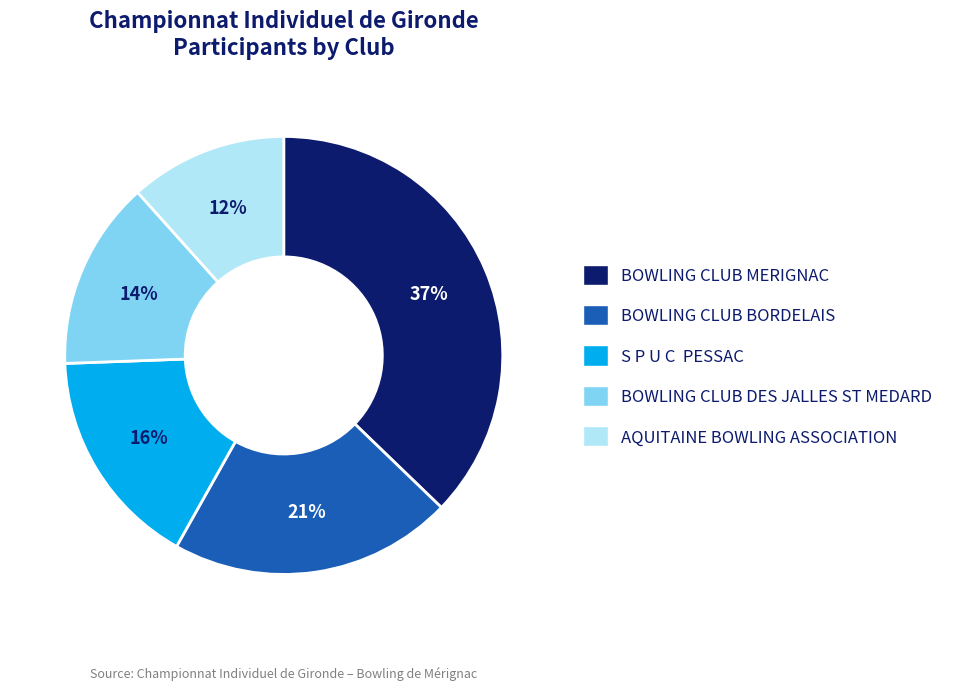

What is the ratio of the value at AQUITAINE BOWLING ASSOCIATION to the value at BOWLING CLUB BORDELAIS?

0.6